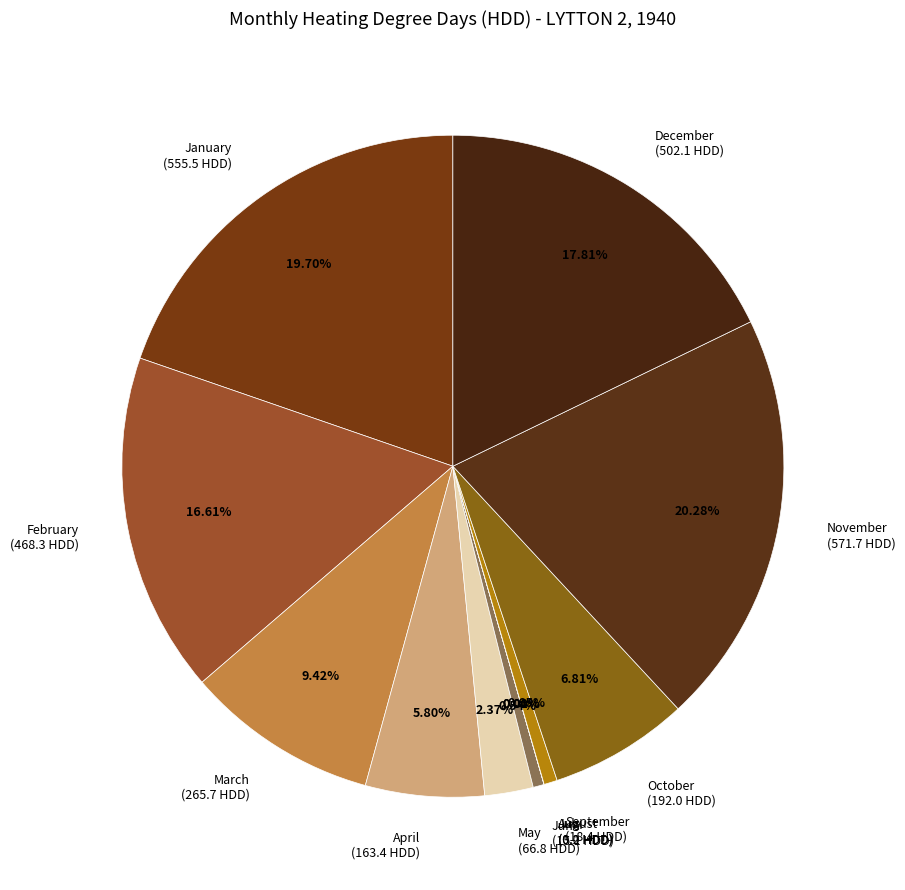

Approximately how many times larger is the value at April (163.4 HDD) compared to November (571.7 HDD)?

0.3